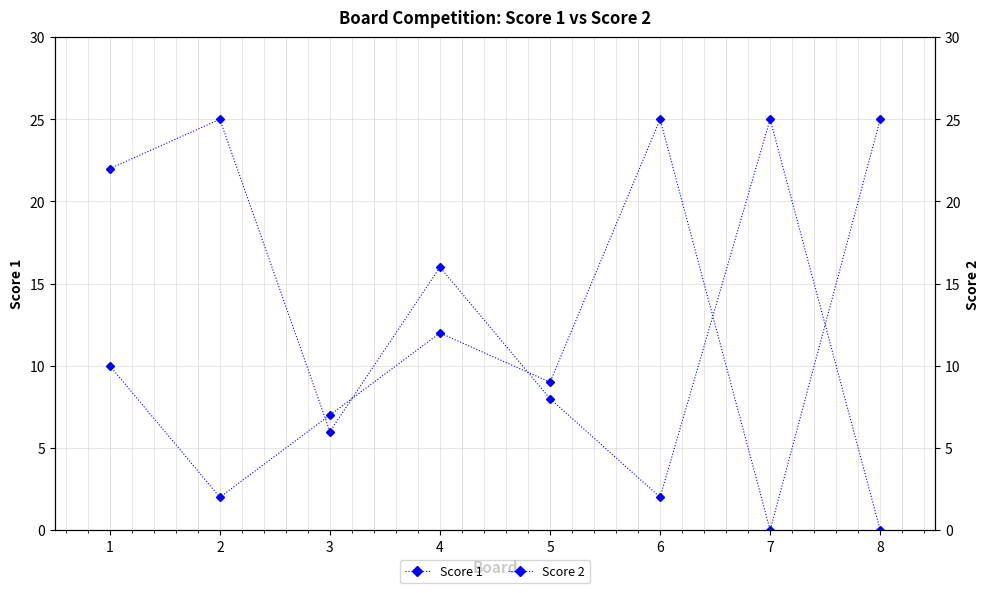

After their last crossing, which series has the higher values: Score 2 or Score 1?

Score 1